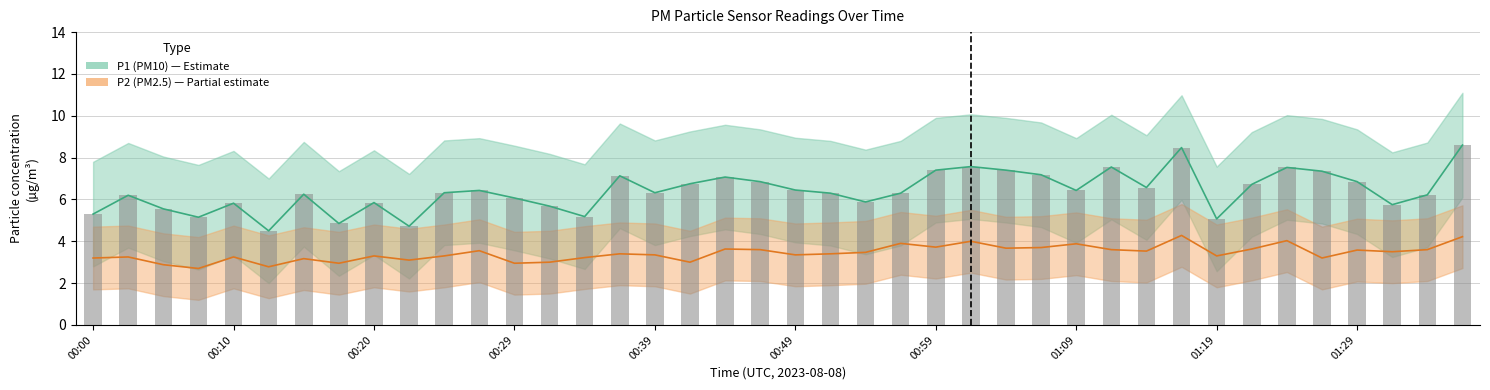

Which category has the highest value across all series?

01:36